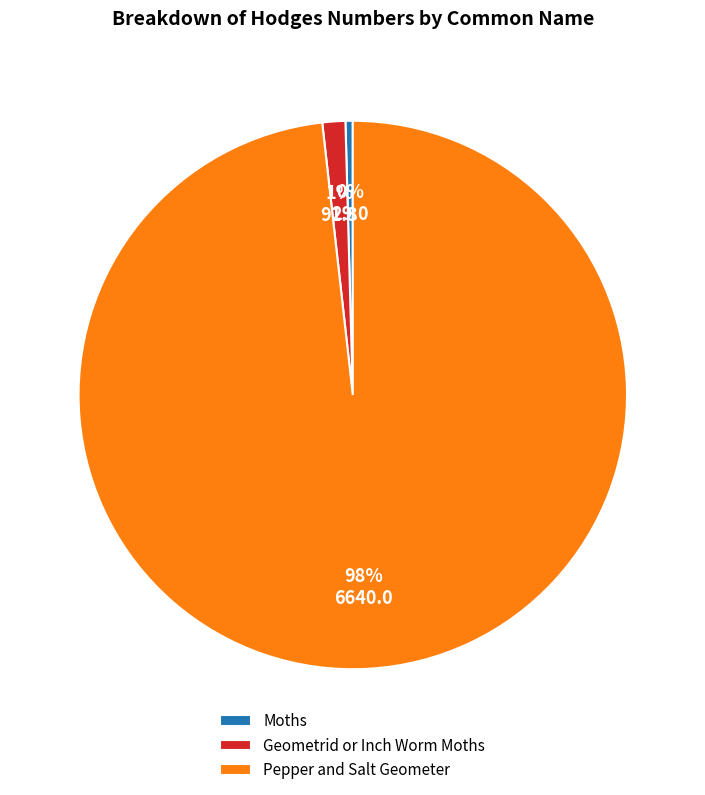

Combined, do Pepper and Salt Geometer and Moths account for over 50%?

Yes